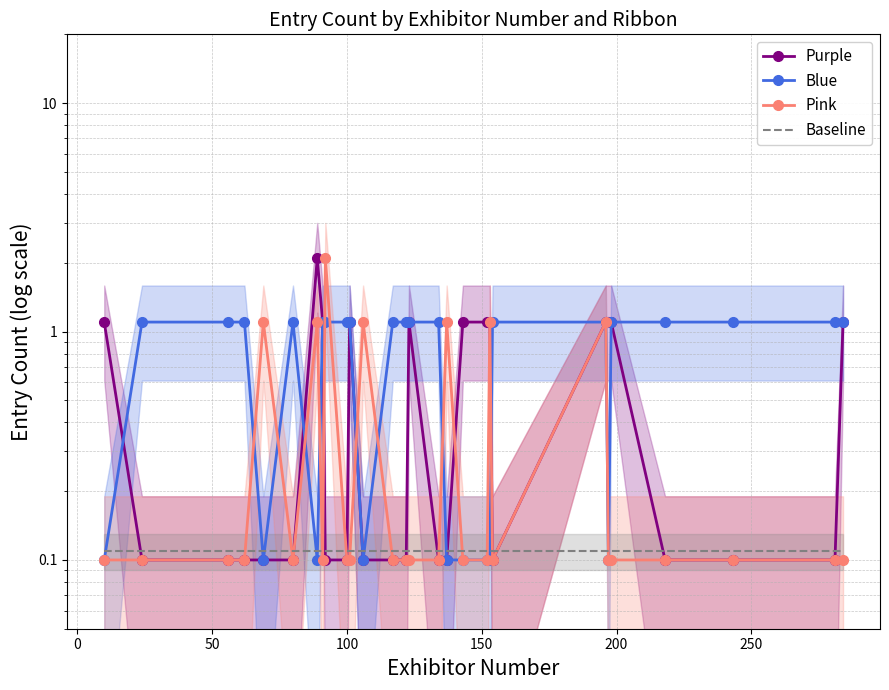

True or false: Blue and Pink cross at least once.

True